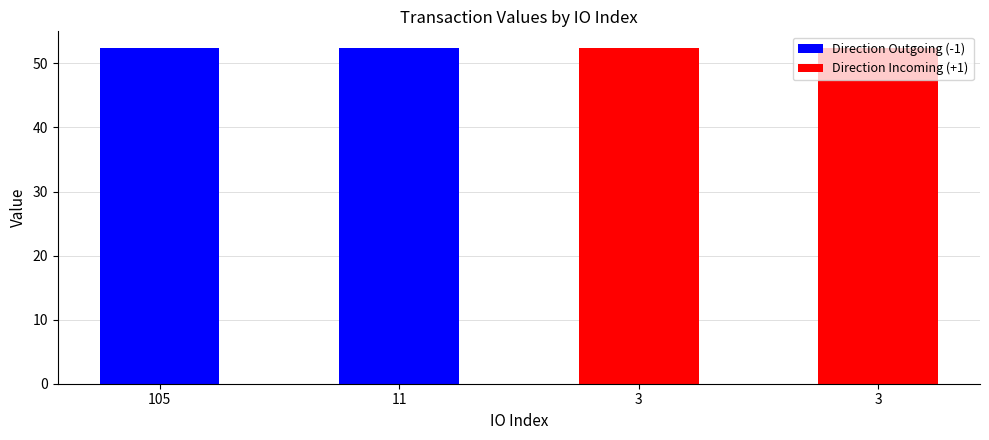

Which category has the highest value across all series?

105